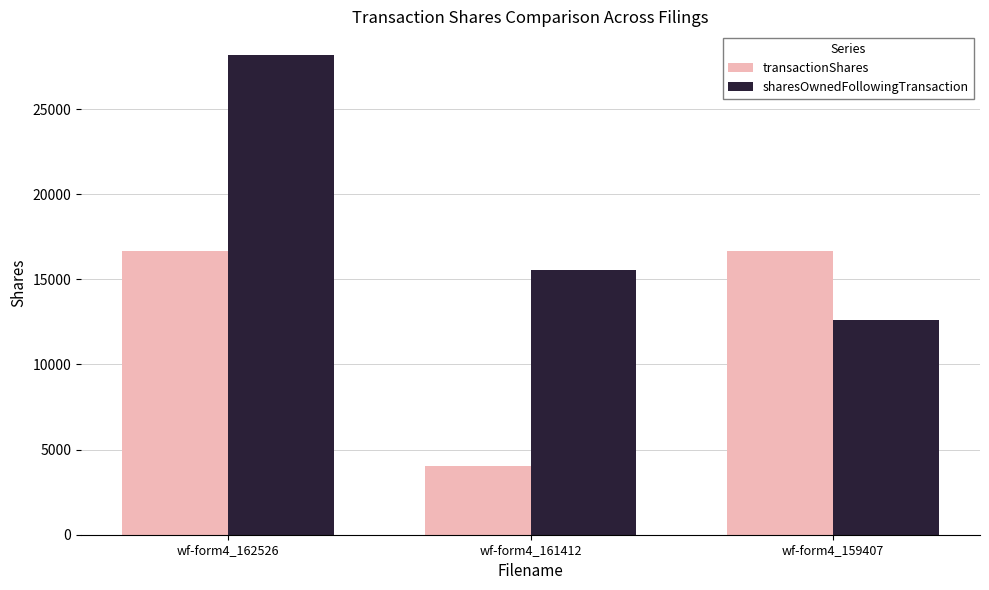

Does the chart contain stacked bars?

No